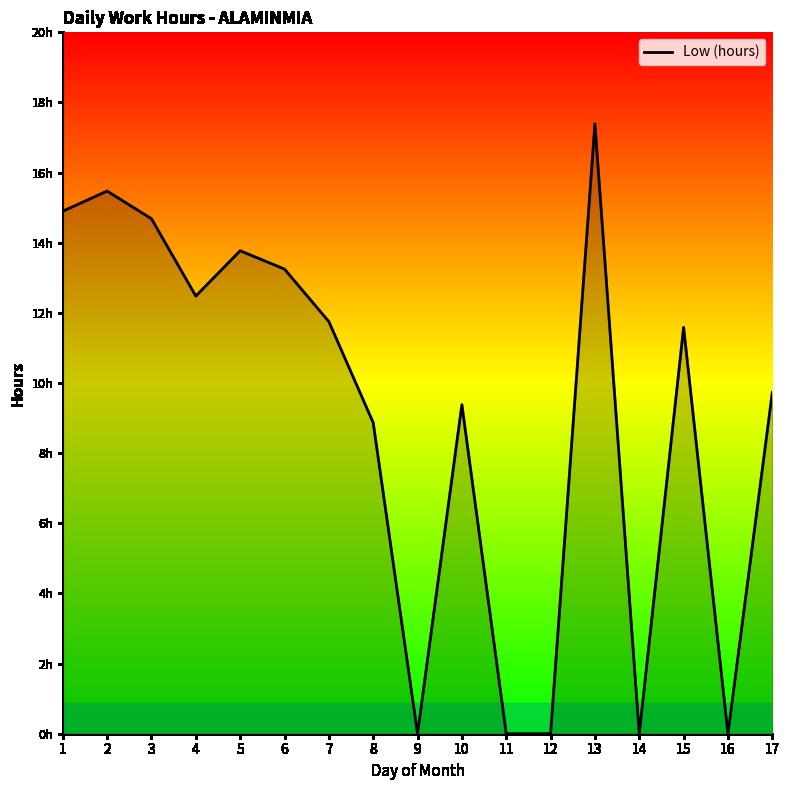

Is this an area chart (filled region under the line)?

Yes